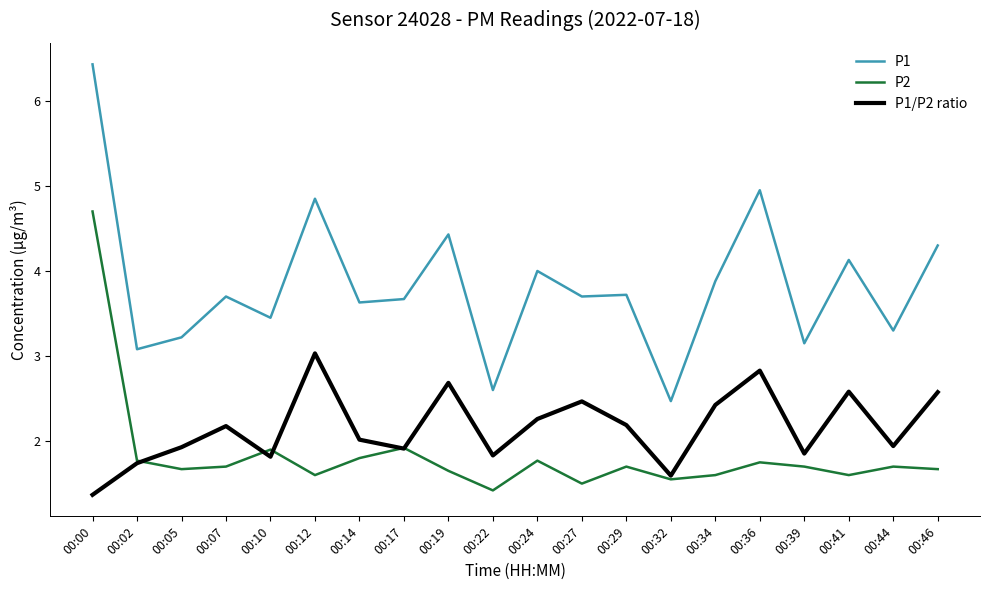

What is the difference between the maximum and minimum values in the P2 series?

3.3